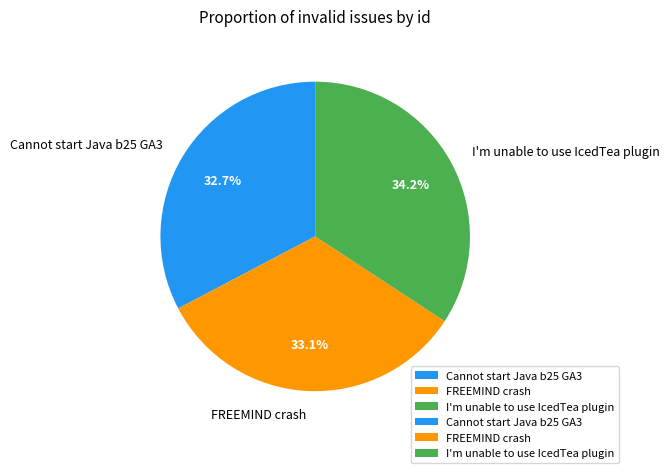

To the nearest percent, what portion does FREEMIND crash represent?

33%